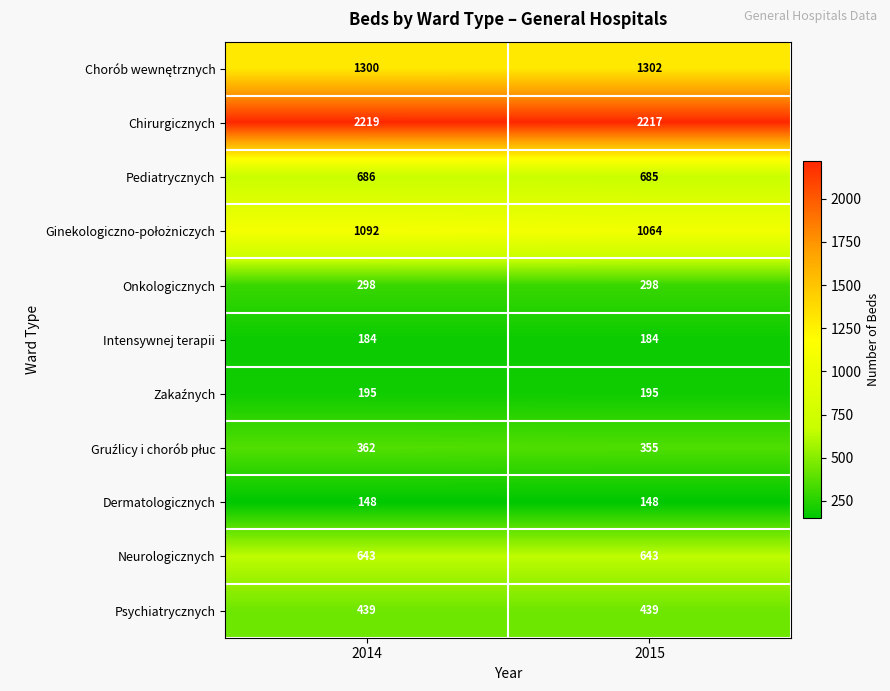

At which category does the chart reach its peak across all series?

2014